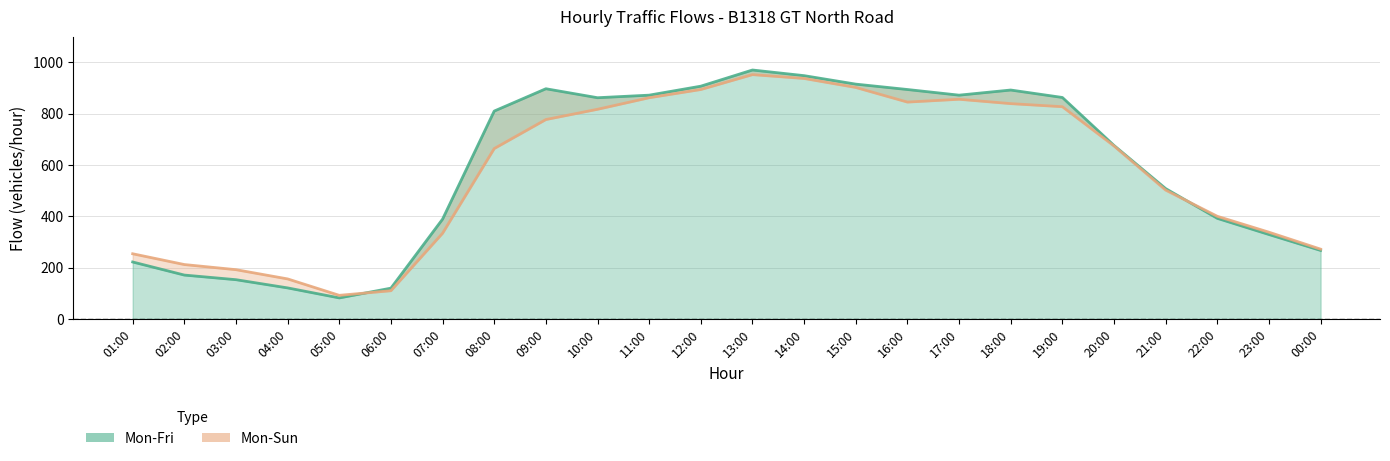

List the series in order of their peak value, highest first.

Mon-Fri, Mon-Sun